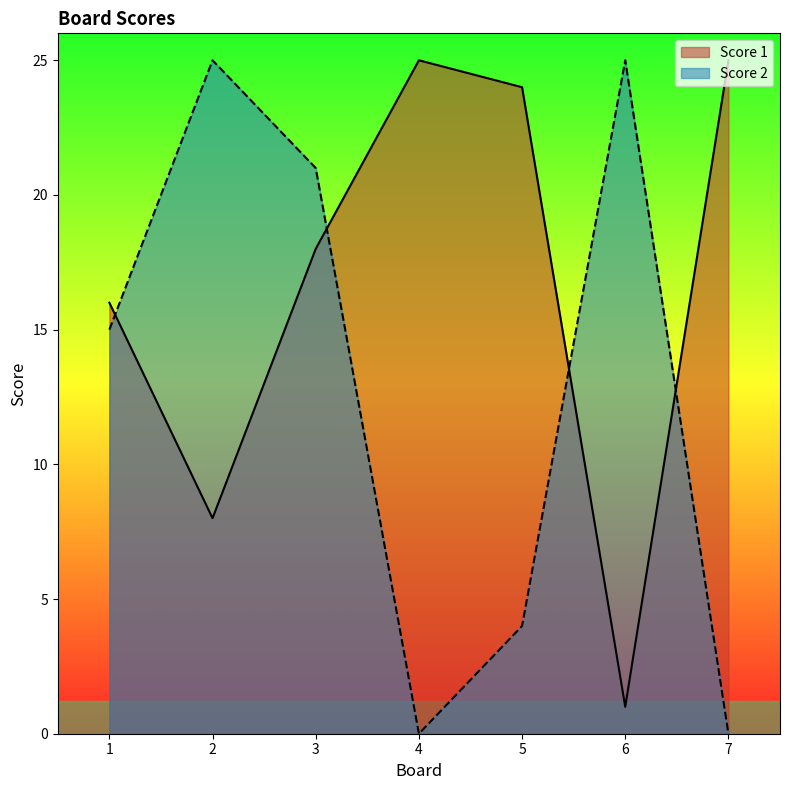

At how many categories does at least one series exceed 24?

4